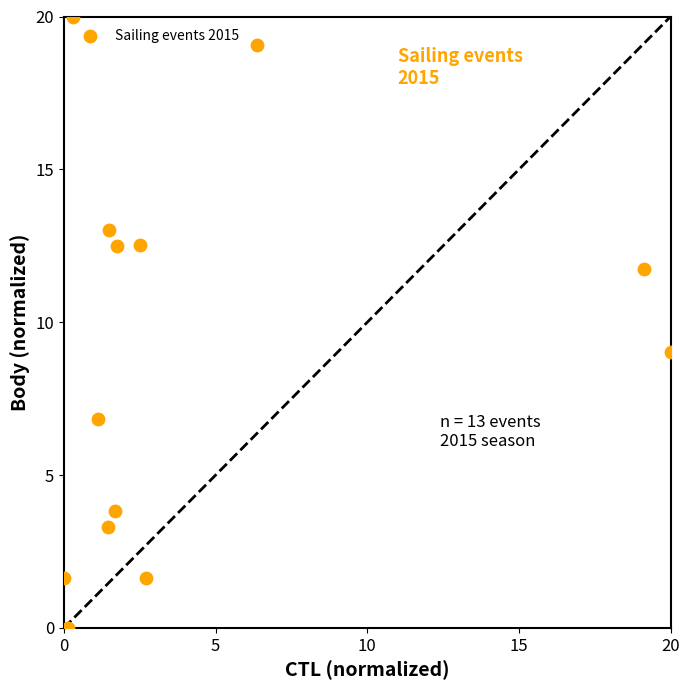

What Y value in the scatter plot is closest to 10?

9.0